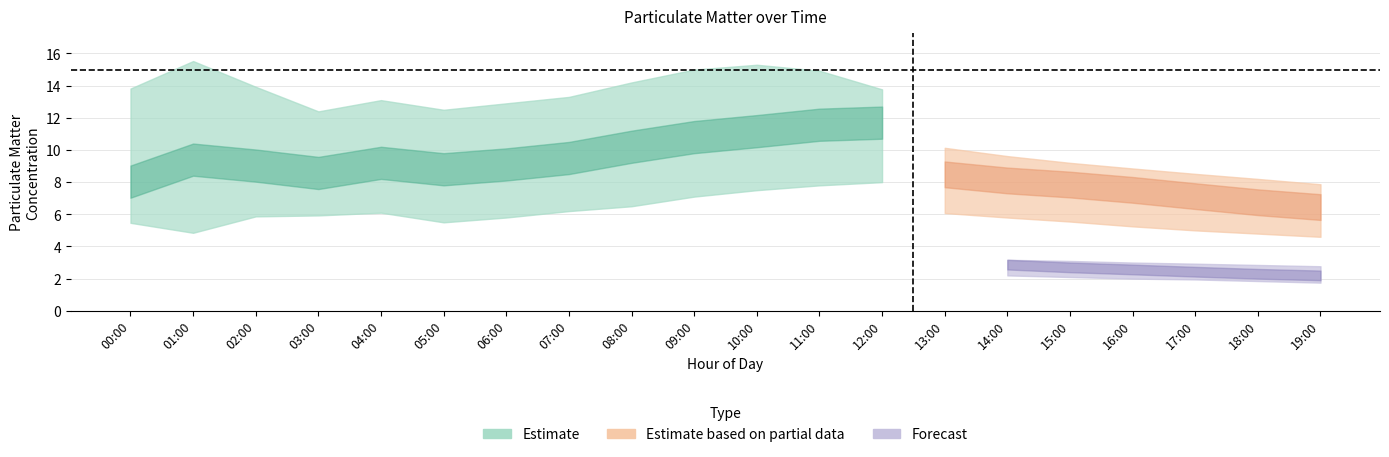

What is the value of the P1_low point at the 16th from the left?

6.9